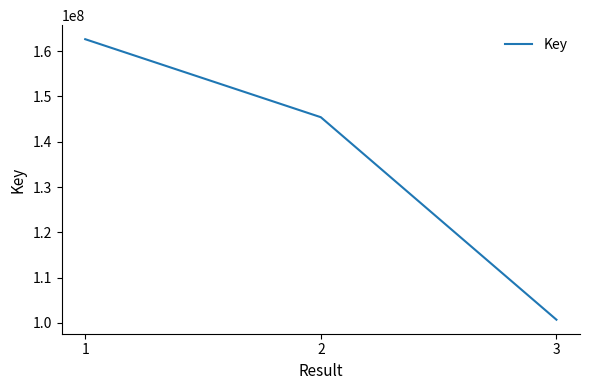

Is this an area chart (filled region under the line)?

No